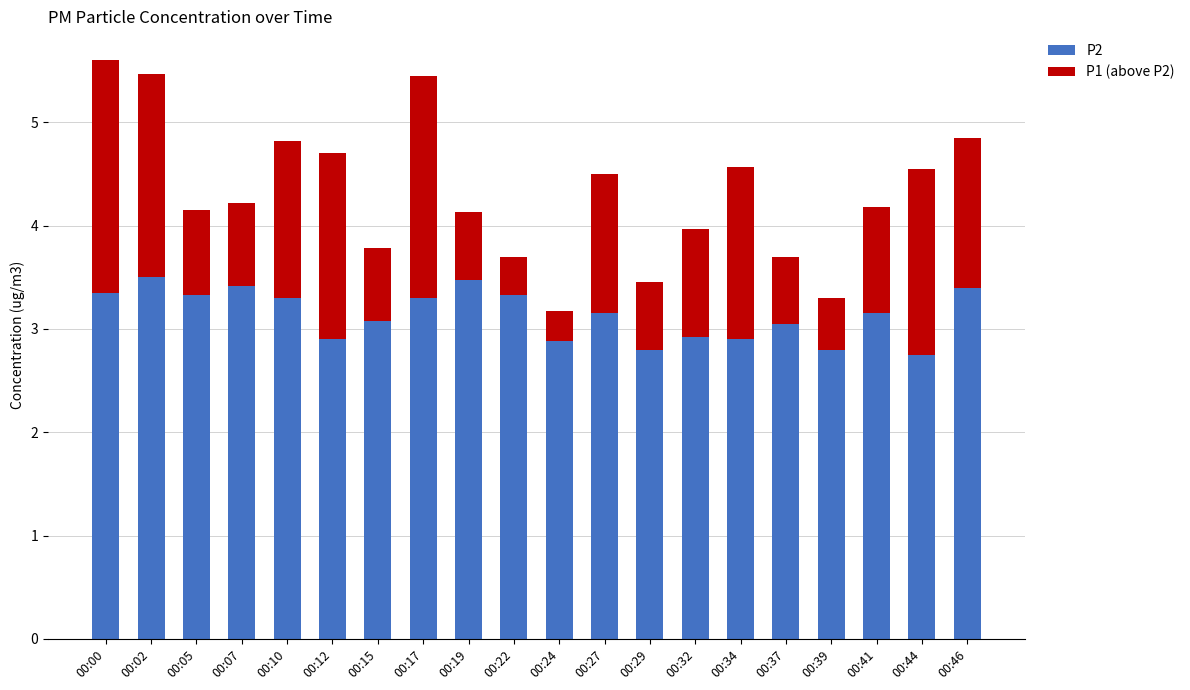

What are all the series names shown in the legend?

P2, P1 (above P2)